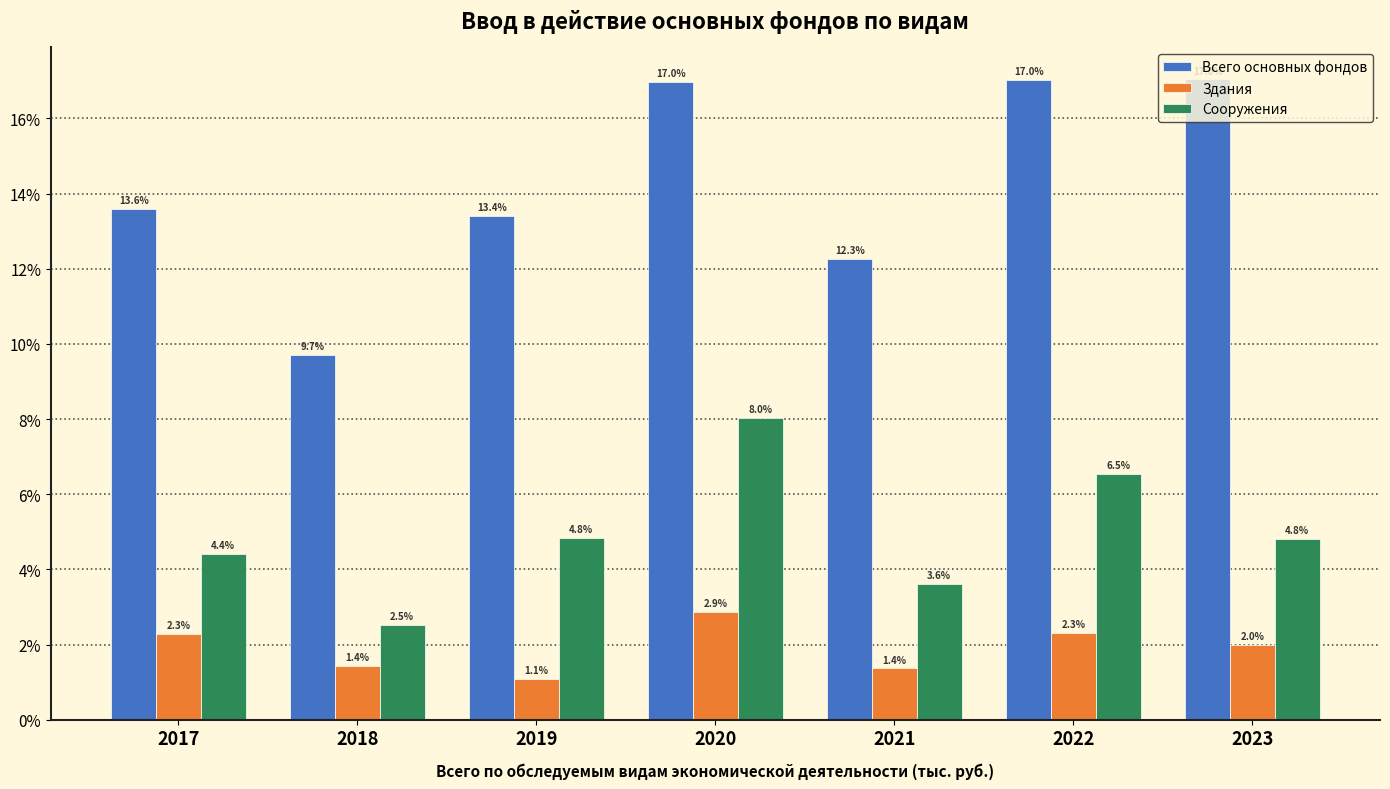

What is the maximum value shown in the chart?

17.0